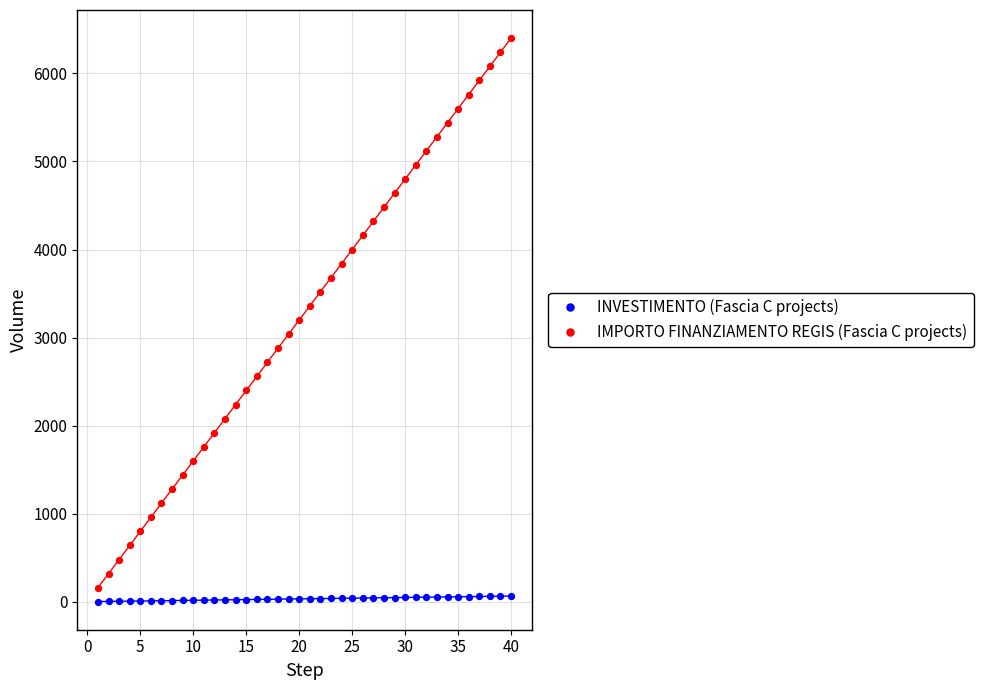

Which series has the widest spread of Y values?

IMPORTO FINANZIAMENTO REGIS (Fascia C projects)